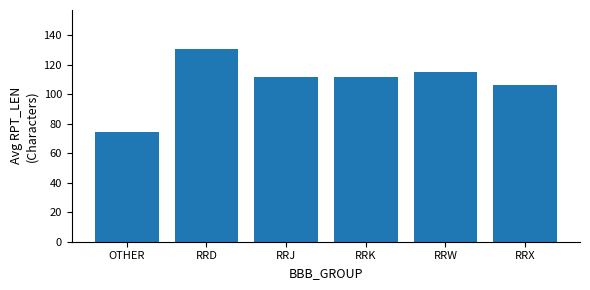

What is the average value?

108.4